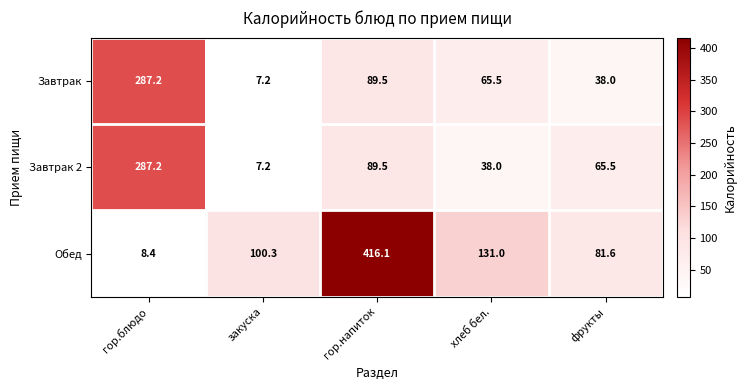

Which category has the highest value across all series?

гор.напиток